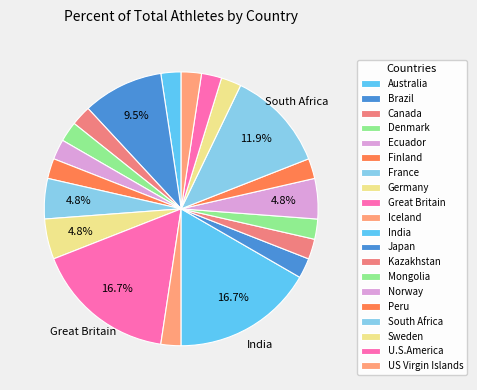

How many slices are in this pie chart?

20